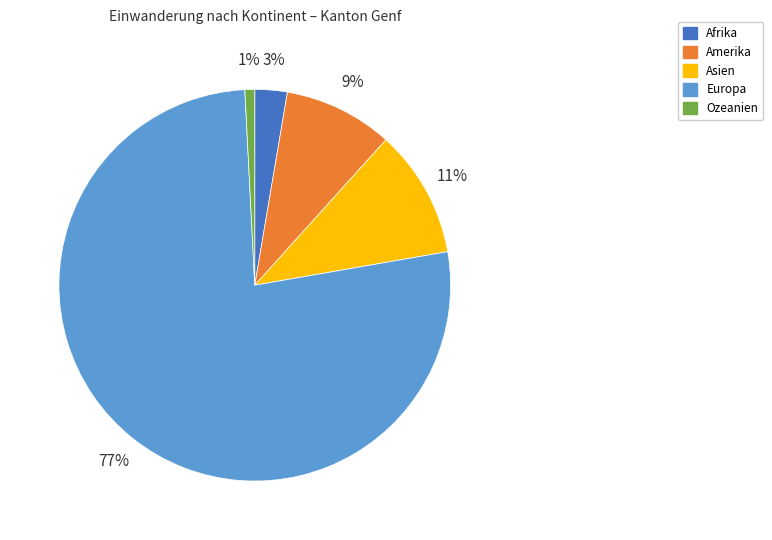

How many segments does this pie chart have?

5